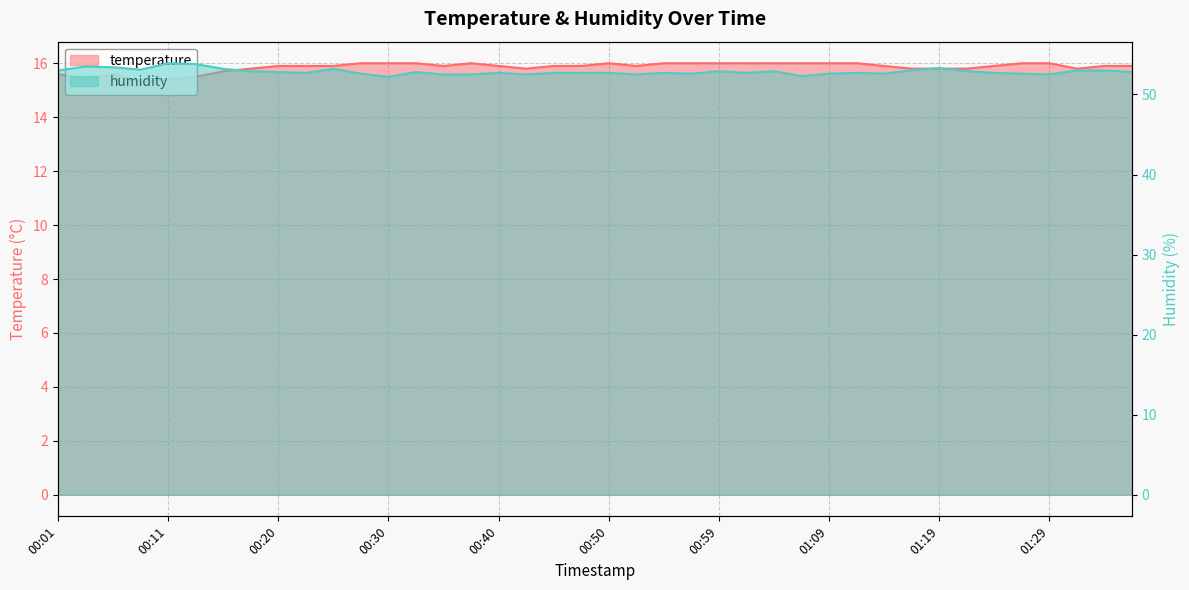

Which series has the largest range (max minus min)?

humidity